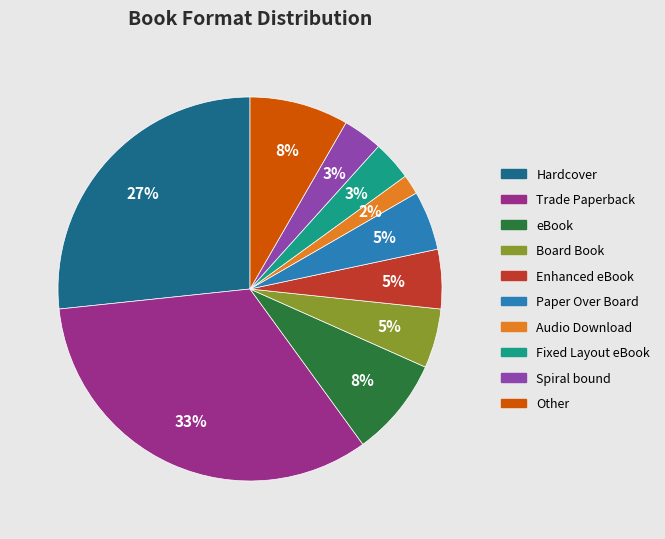

Count the number of slices in the pie.

10